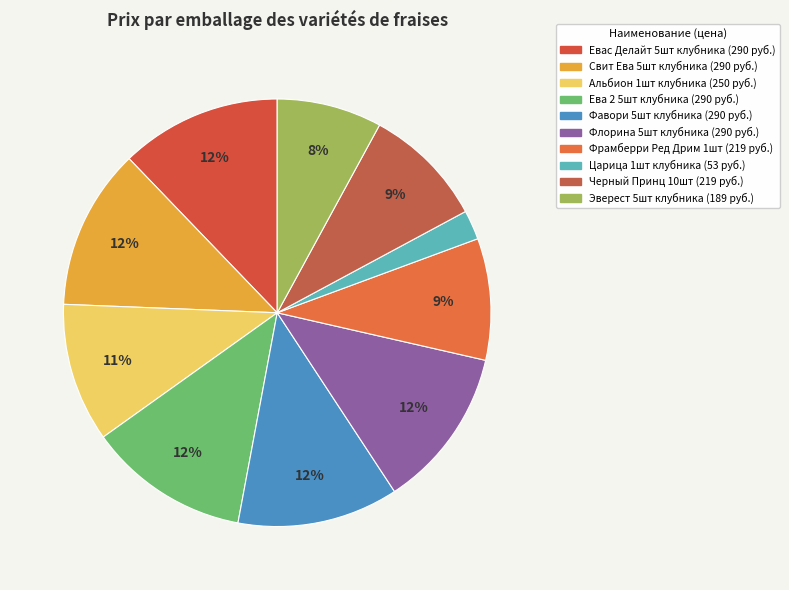

Combined, do Флорина 5шт клубника and Фрамберри Ред Дрим 1шт account for over 50%?

No